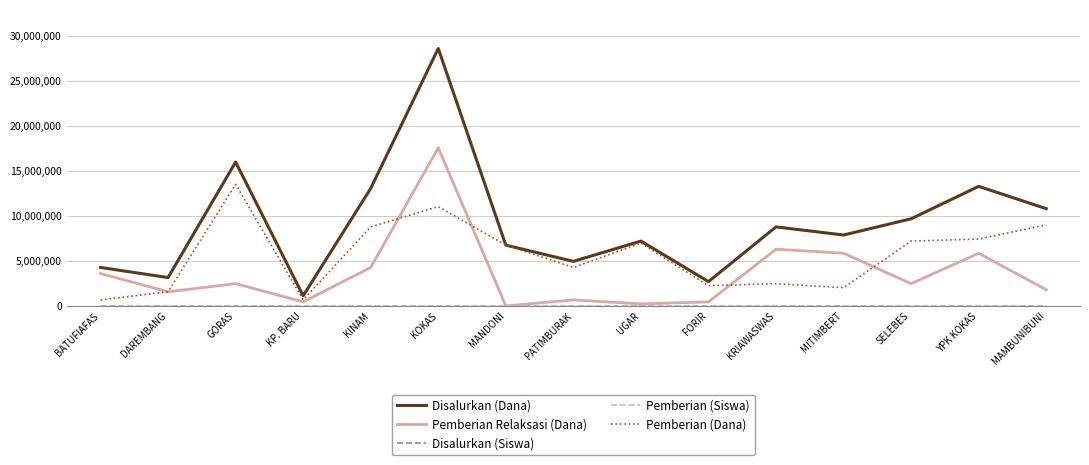

True or false: Pemberian Relaksasi (Dana) and Disalurkan (Dana) cross at least once.

False